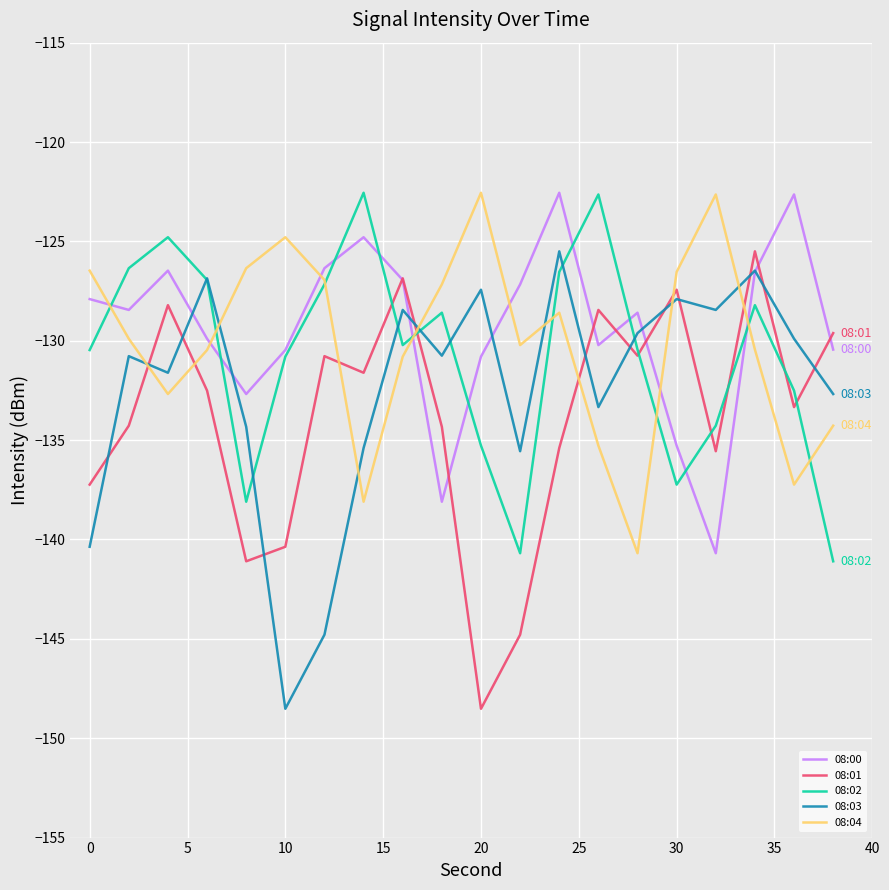

After their last crossing, which series has the higher values: 08:03 or 08:01?

08:01